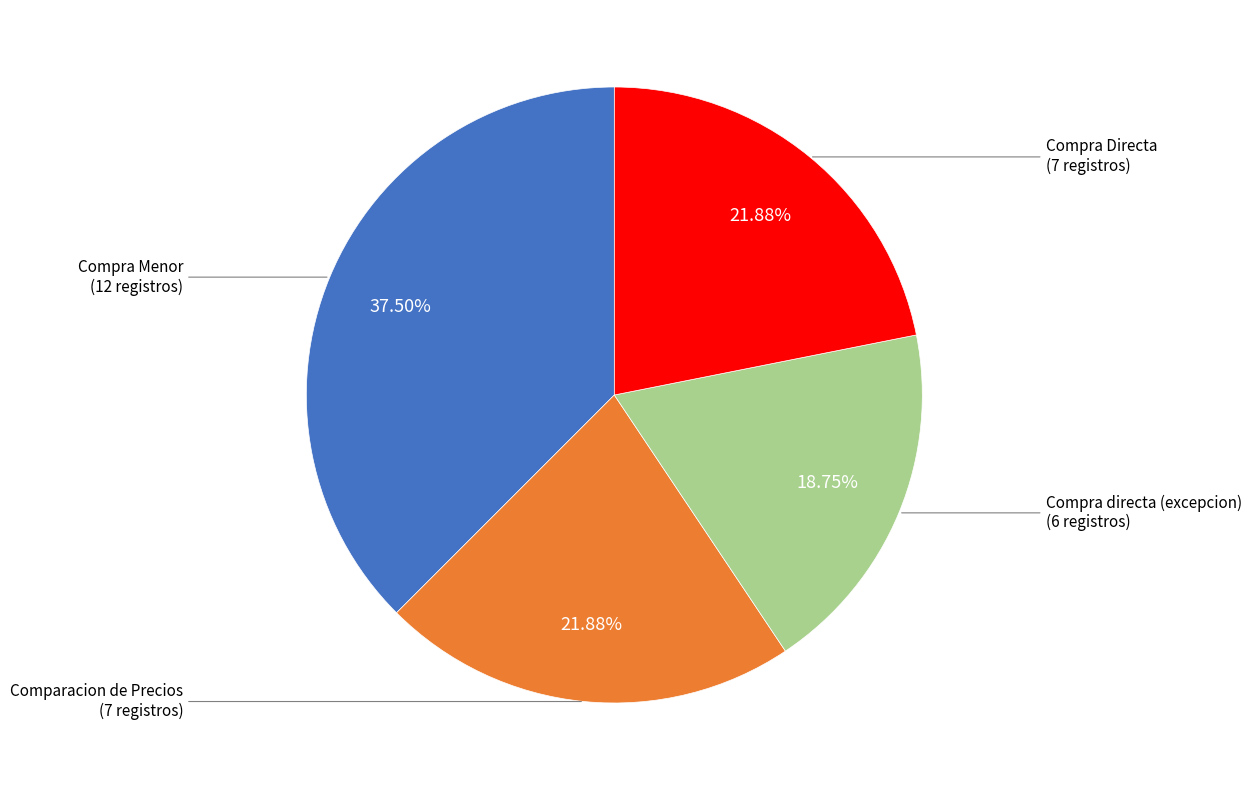

Is there any slice that represents more than half of the pie?

No